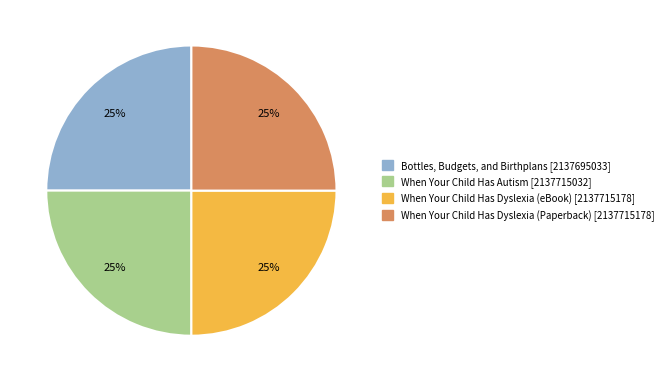

To the nearest percent, what is the average slice percentage?

25%